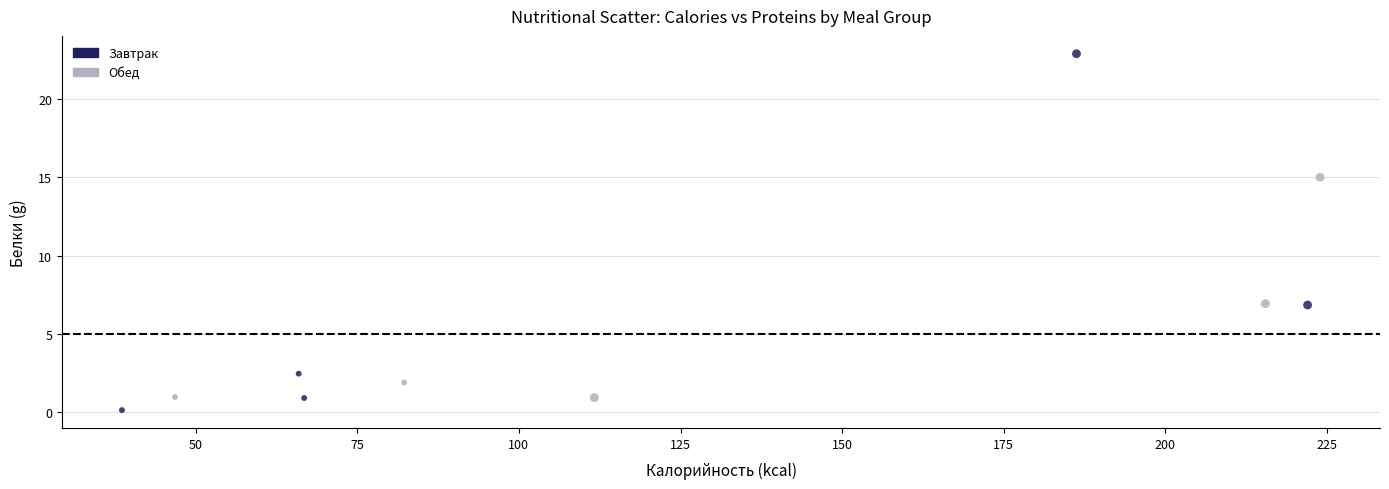

Which series contains the highest Y value?

Завтрак